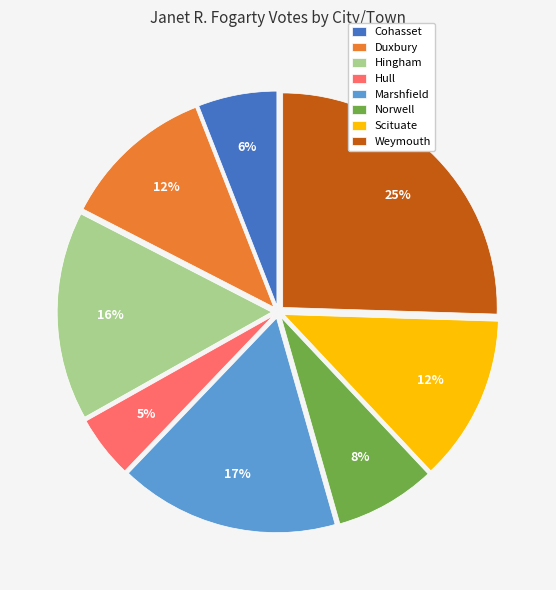

To the nearest percent, what is the difference between the Norwell and Hull slice percentages?

3%